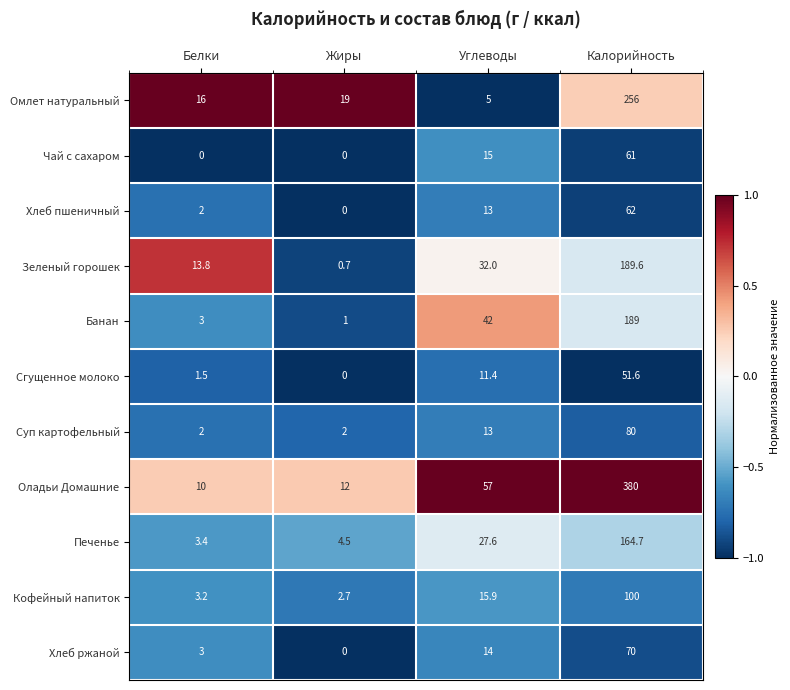

What is the difference between the highest and lowest values at Жиры?

19.0